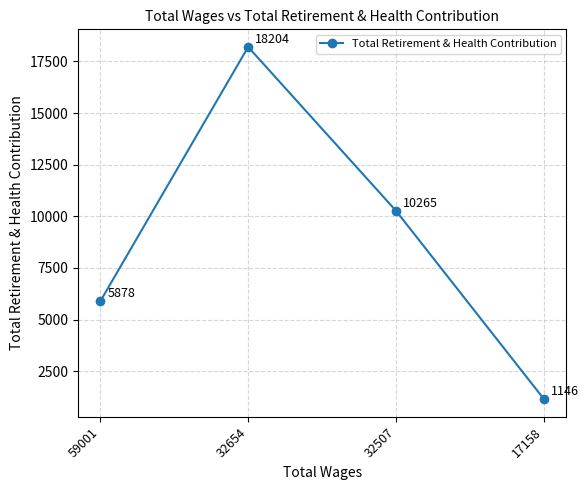

Where does the data first go above 10265?

32654